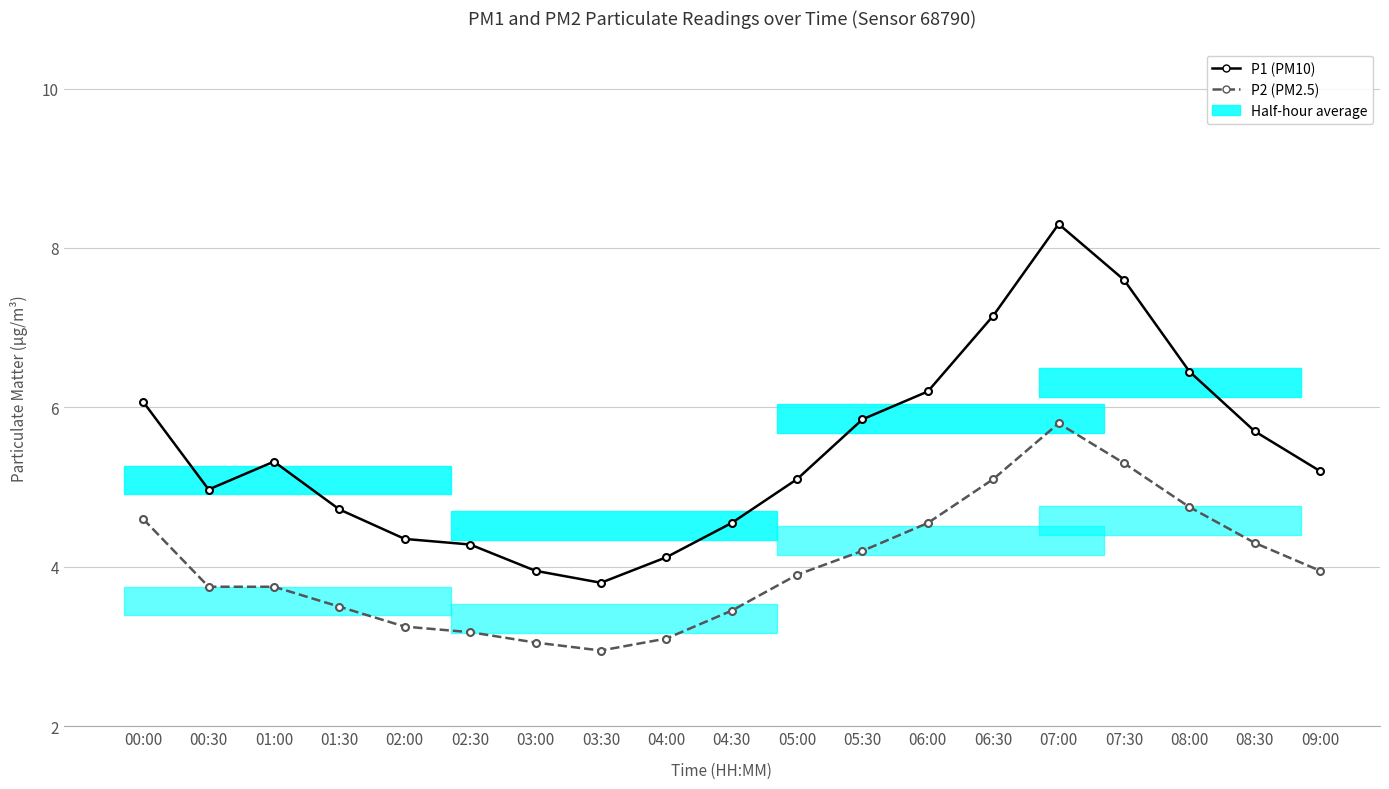

List the labels in order of P1 (PM10) value, smallest first.

03:30, 03:00, 04:00, 02:30, 02:00, 04:30, 01:30, 00:30, 05:00, 09:00, 01:00, 08:30, 05:30, 00:00, 06:00, 08:00, 06:30, 07:30, 07:00